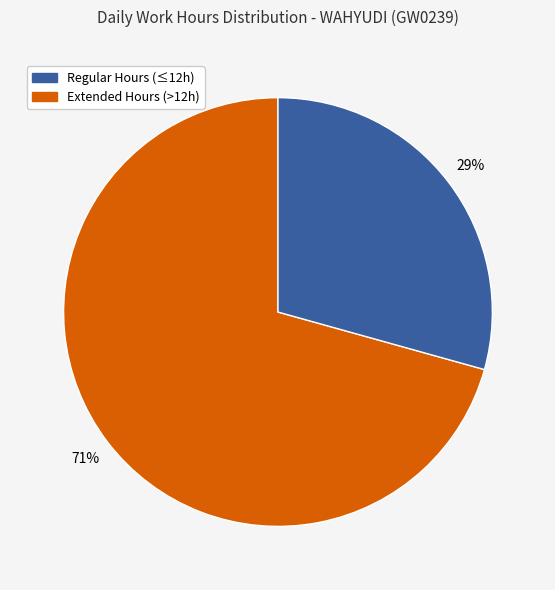

Count the number of slices in the pie.

2